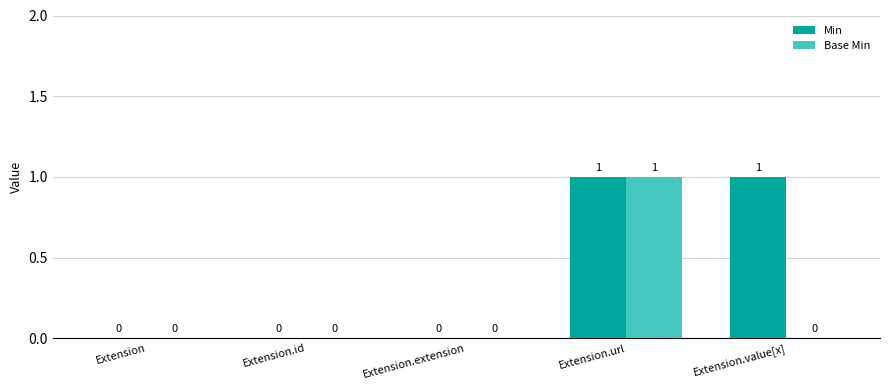

Which series has the largest total across all categories?

Min